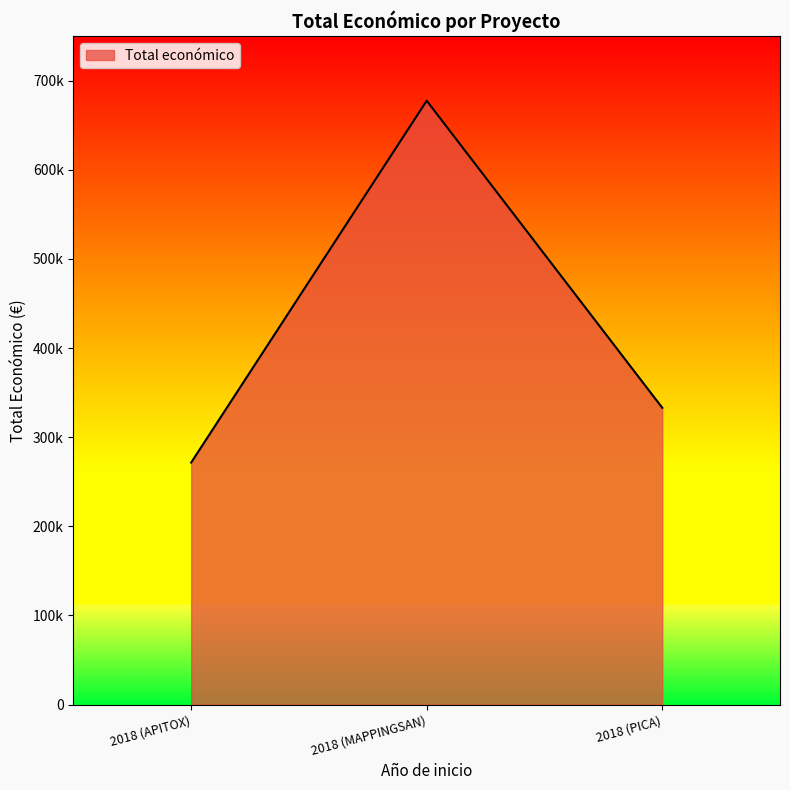

True or false: the data shows 210183 at 2018 (PICA).

False